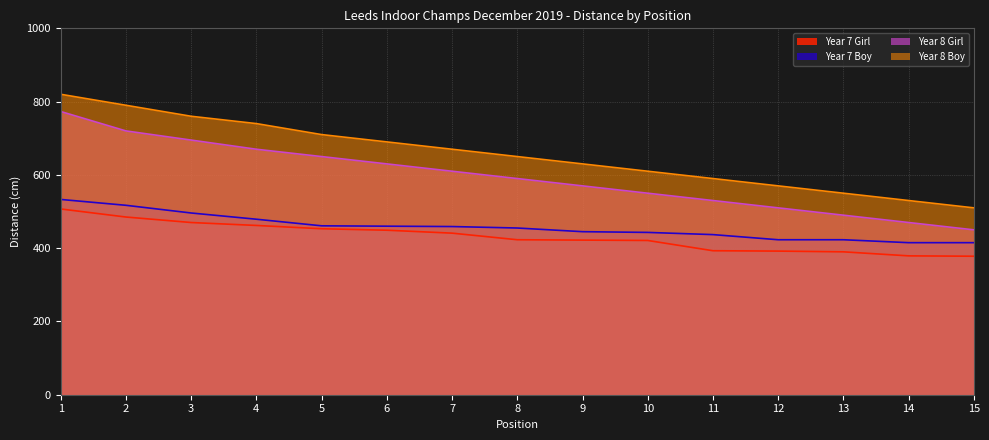

Which has a higher value, 15 or 3?

3